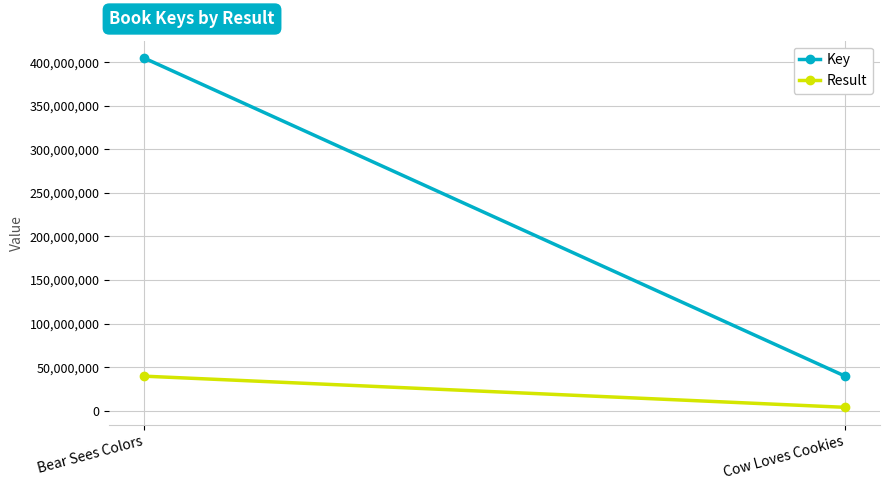

Count the number of categories in the chart.

2